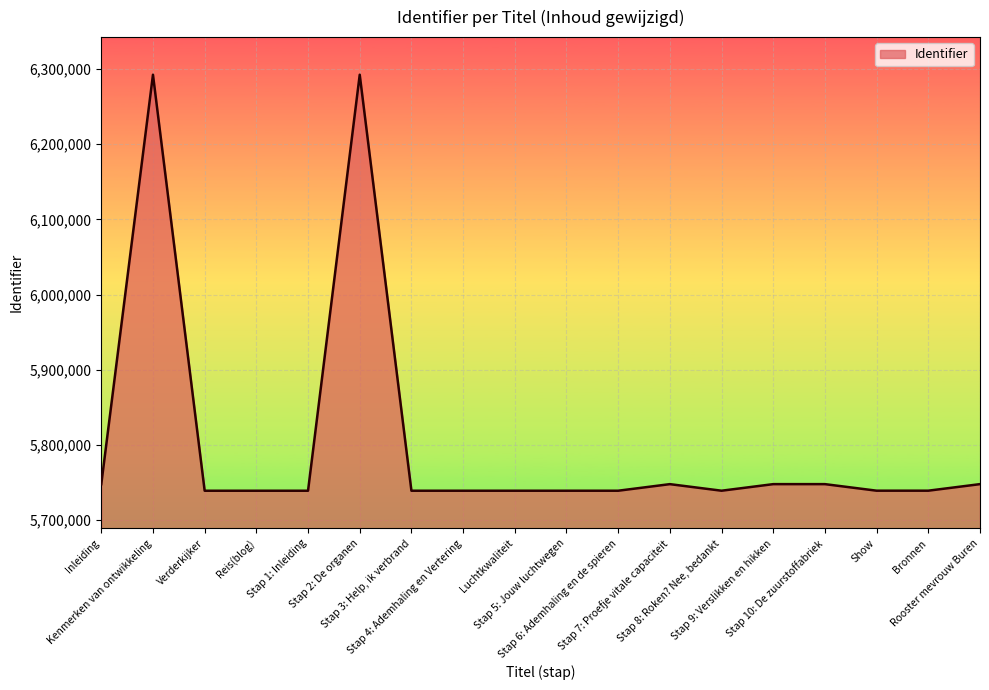

Where does the data first go above 5739312?

Inleiding